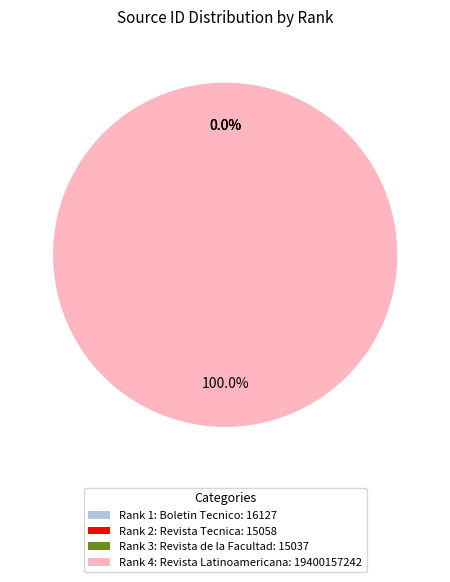

Does any single category account for the majority?

Yes